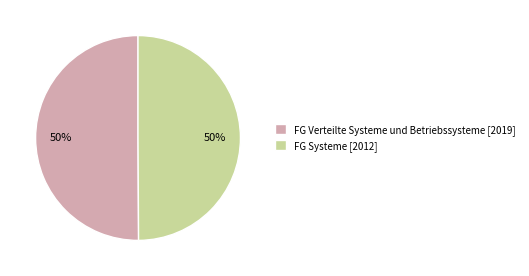

Is it true that FG Verteilte Systeme und Betriebssysteme [2019] is 42% of the pie?

False